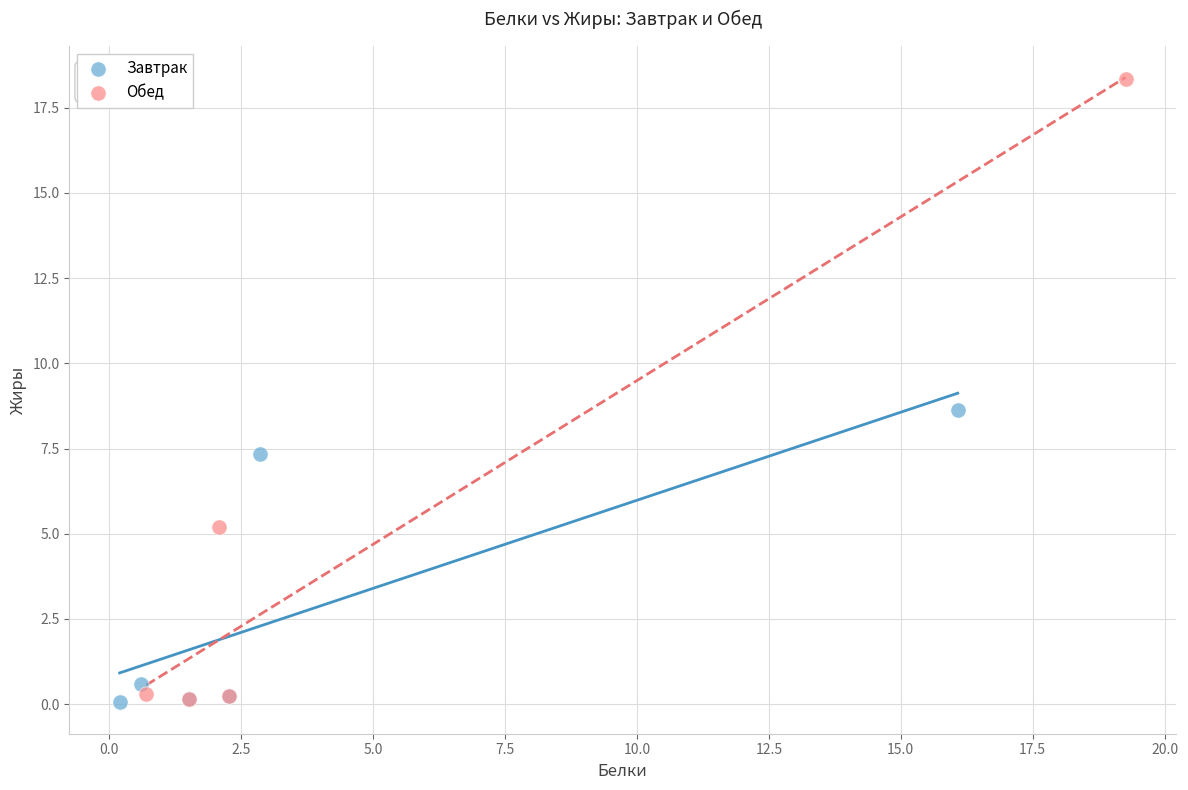

What are all the series names shown in the legend?

Завтрак, Обед